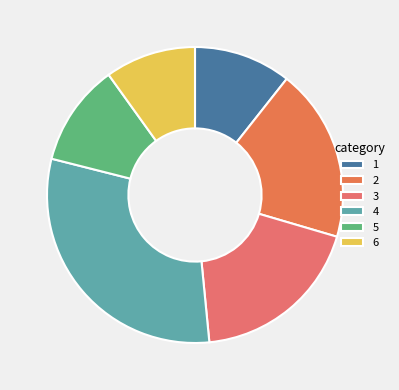

Count the number of slices in the pie.

6